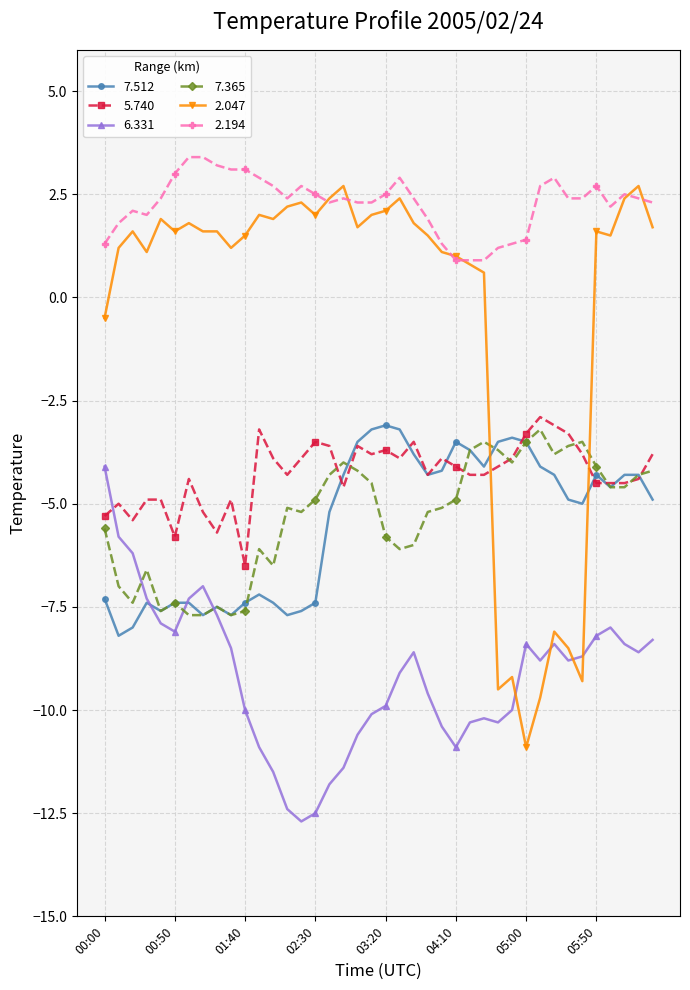

What is the highest value of the 2.047 series?

2.7